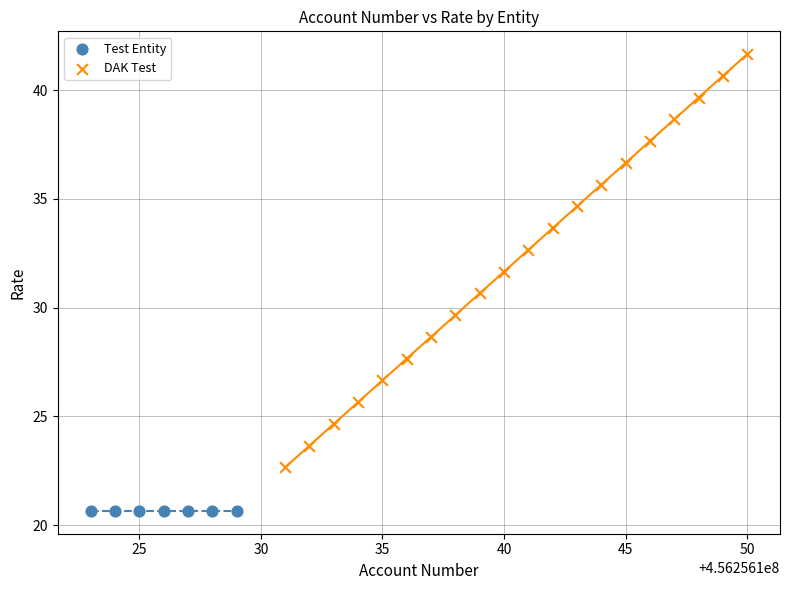

Which series reaches the minimum Y coordinate?

Test Entity